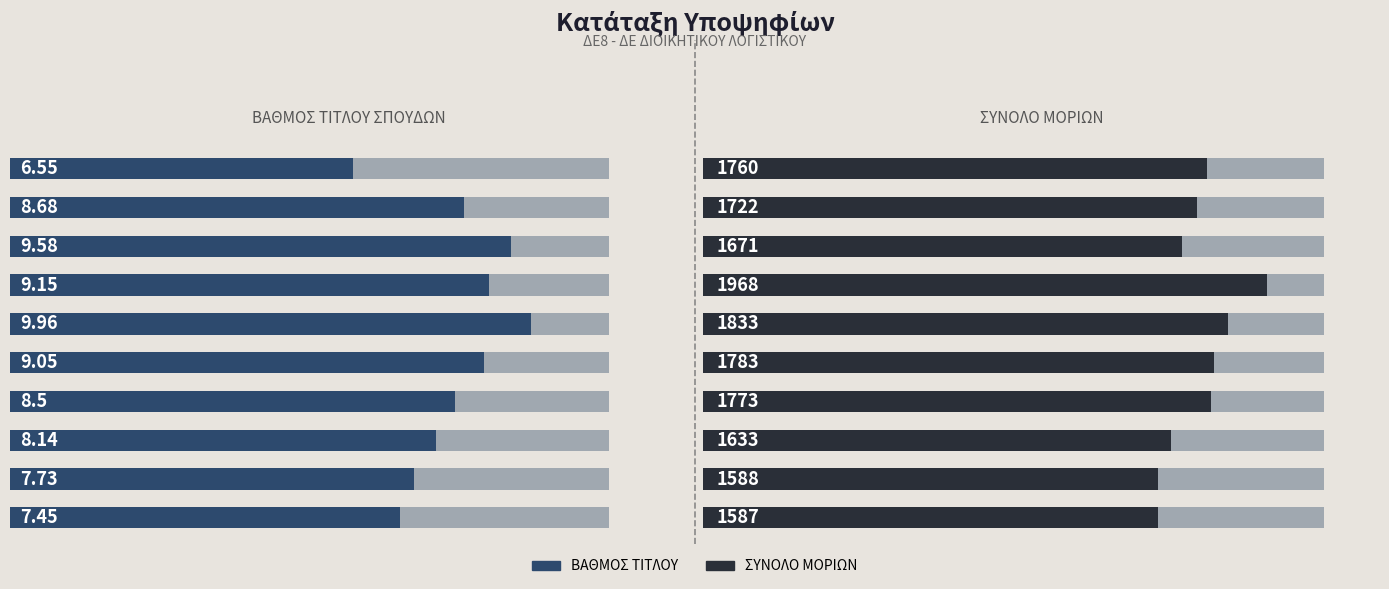

Count the number of categories in the chart.

10